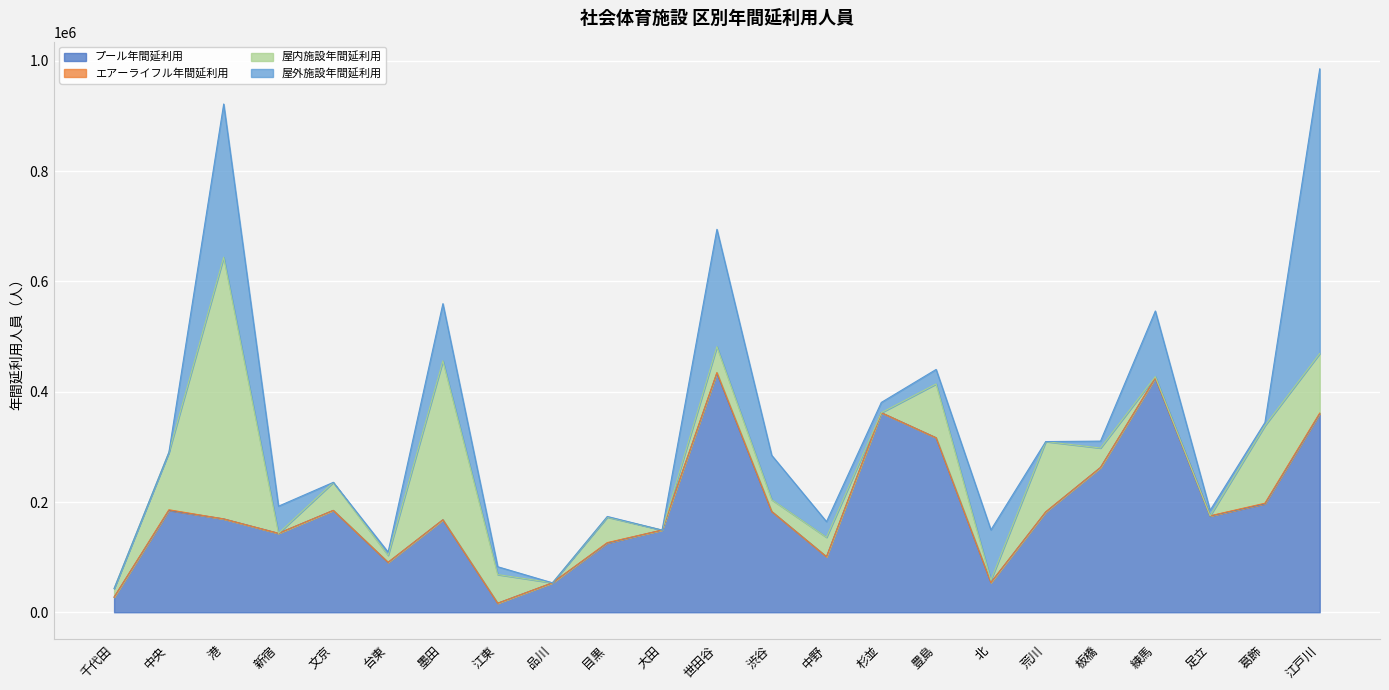

Count the number of data series in this chart.

4